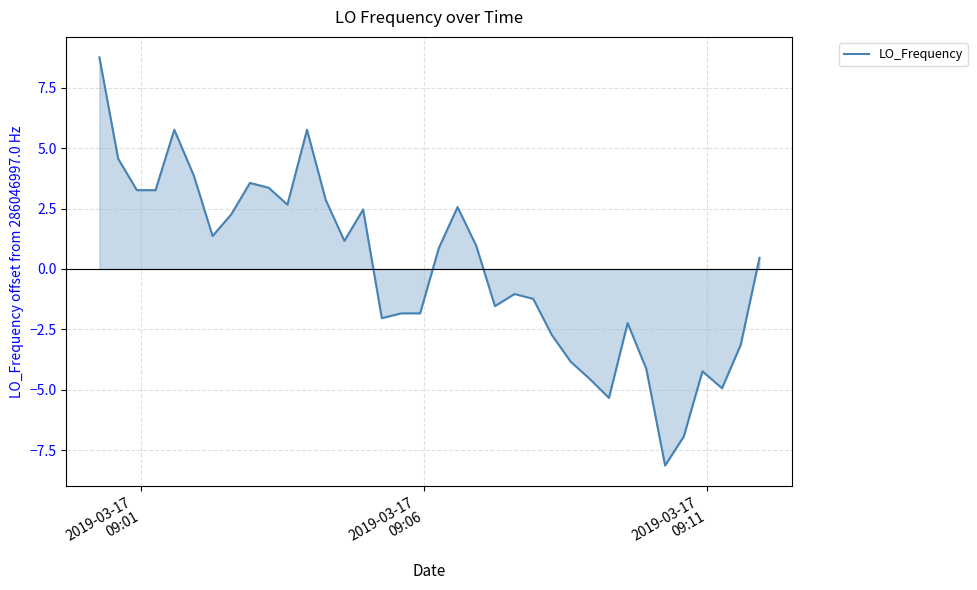

What is the maximum value shown in the chart?

8.8